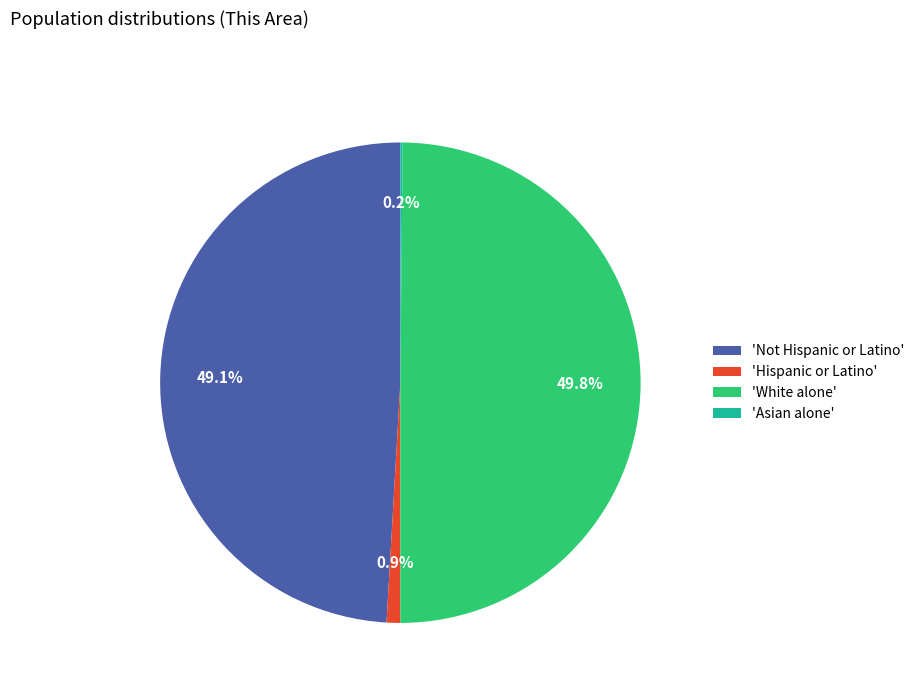

Is 'Not Hispanic or Latino' the majority of the pie?

No